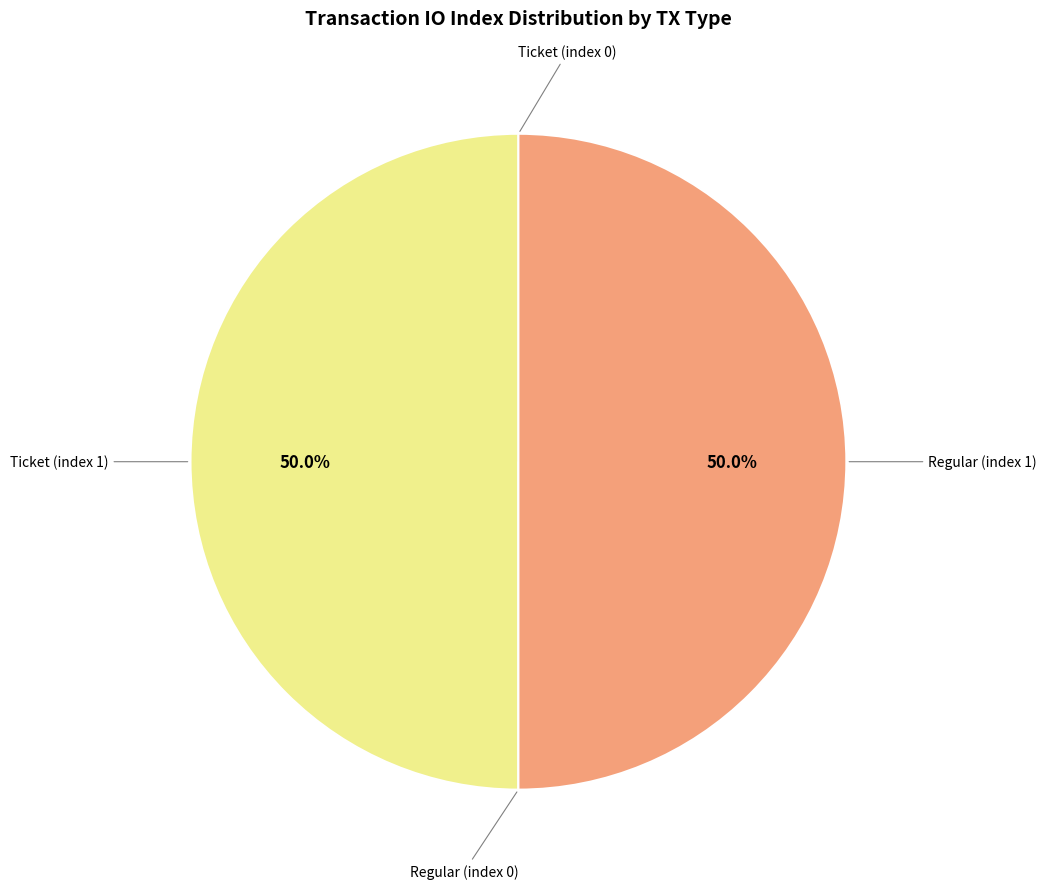

Which slice is the largest?

Ticket (index 1)